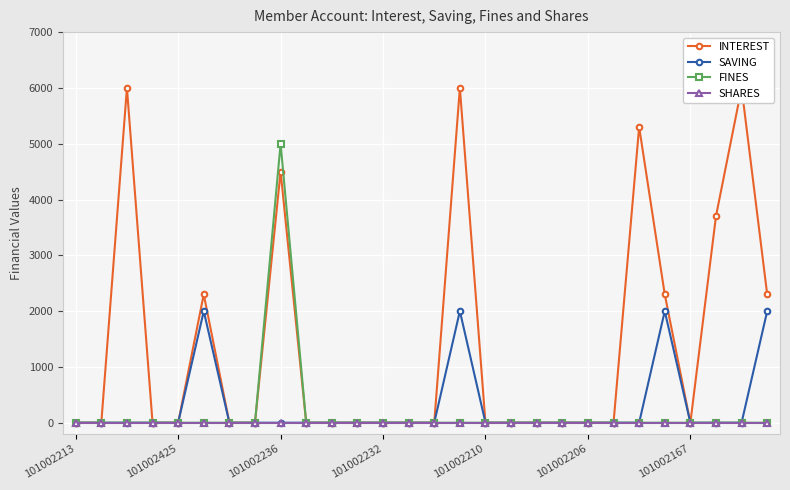

How many lines are shown in the chart?

4